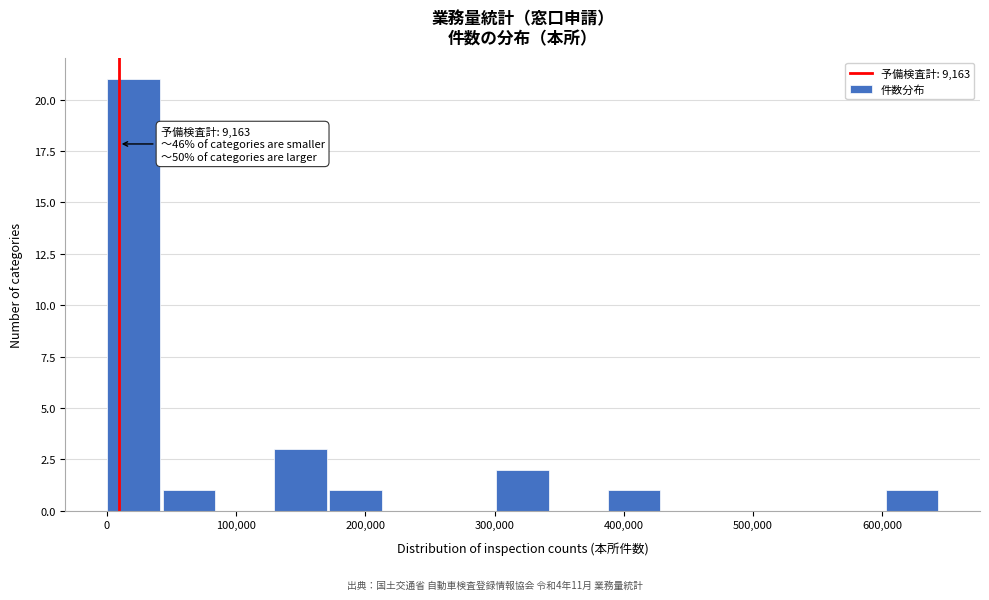

Over which range of the x-axis is the bar tallest?

0 to 40000